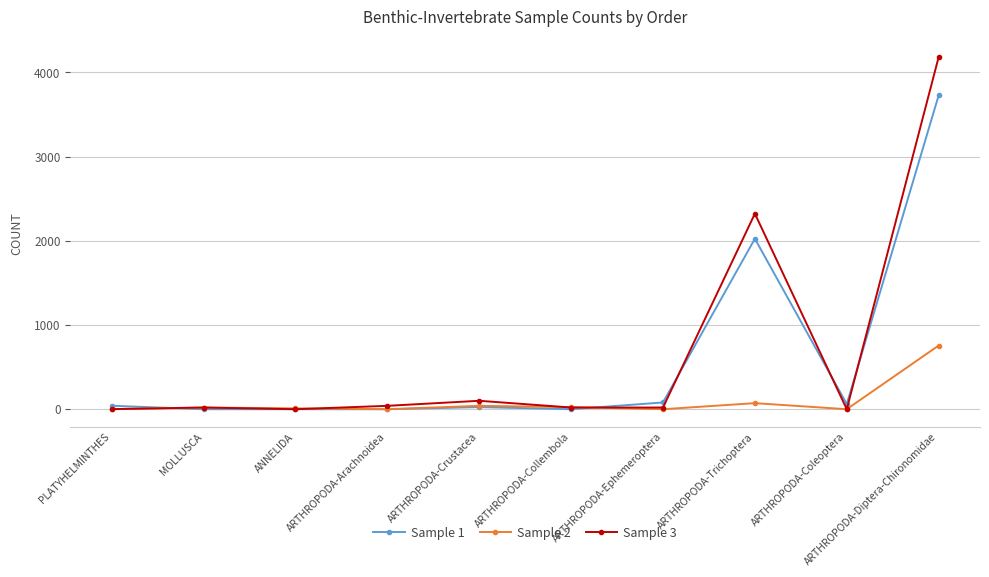

True or false: Sample 3 has more than 0 interior local peaks.

True